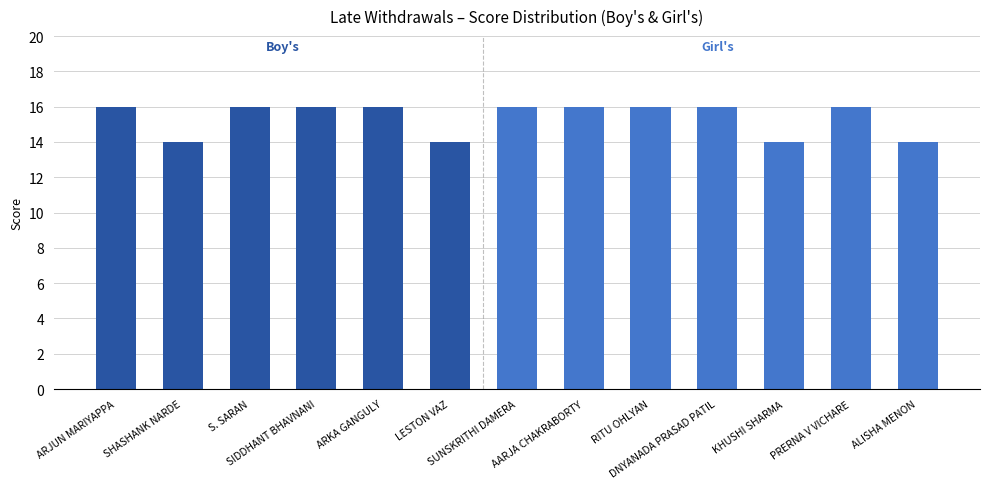

How many bars are there in total?

13